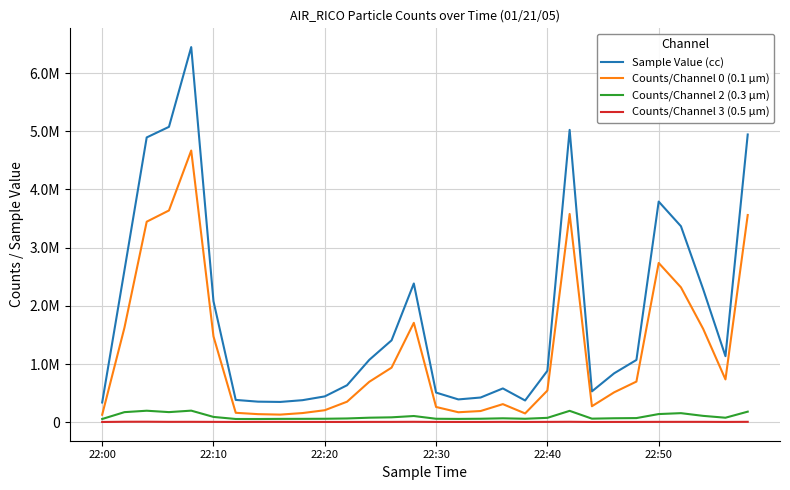

What is the maximum value shown in the chart?

6447000